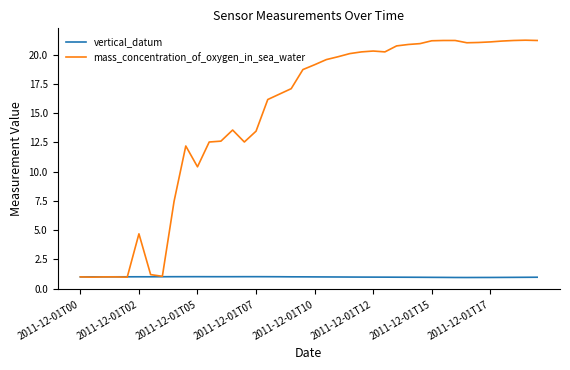

List the series in order of their overall mean, lowest first.

vertical_datum, mass_concentration_of_oxygen_in_sea_water